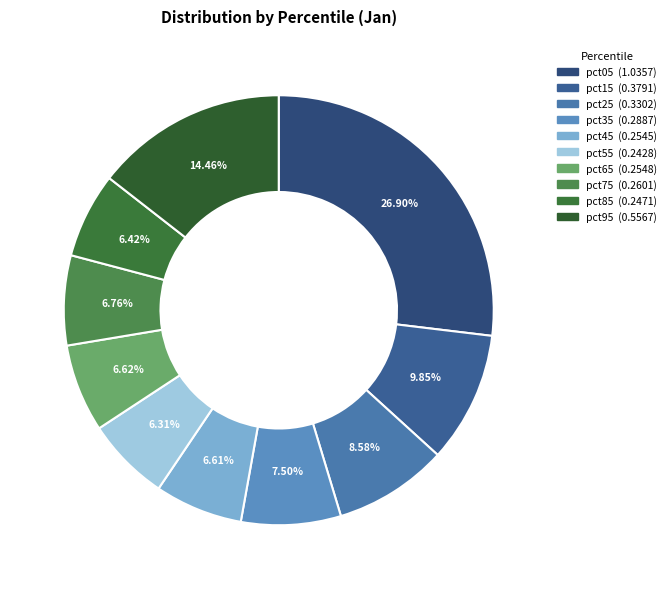

Does any single category account for the majority?

No